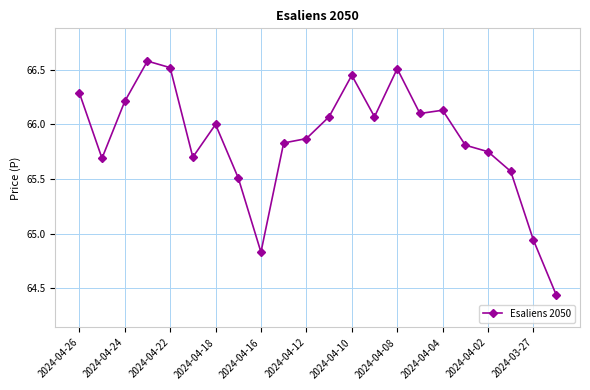

What is the greatest value displayed?

66.6